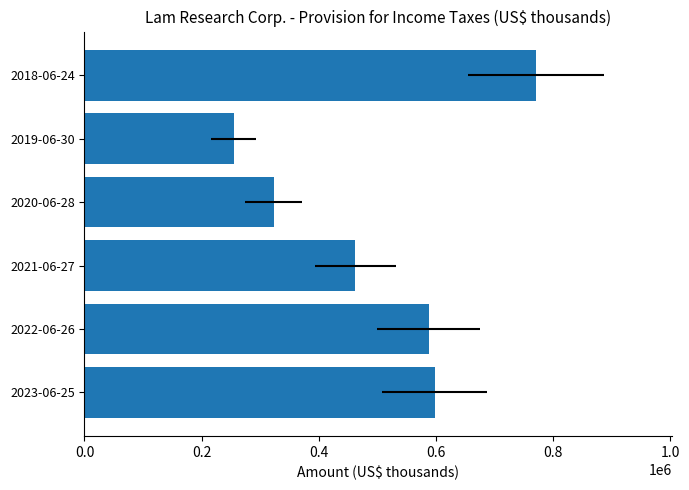

How many data points does each series have?

6